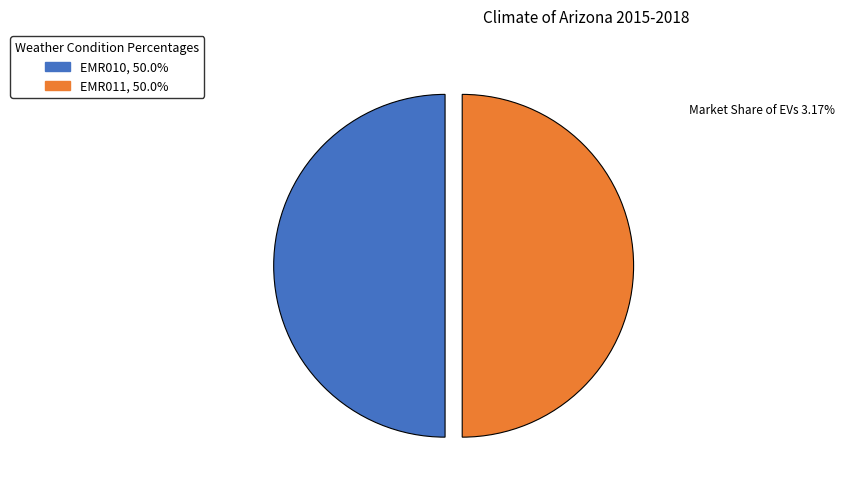

Approximately how many times larger is the value at EMR010 compared to EMR011?

1.0